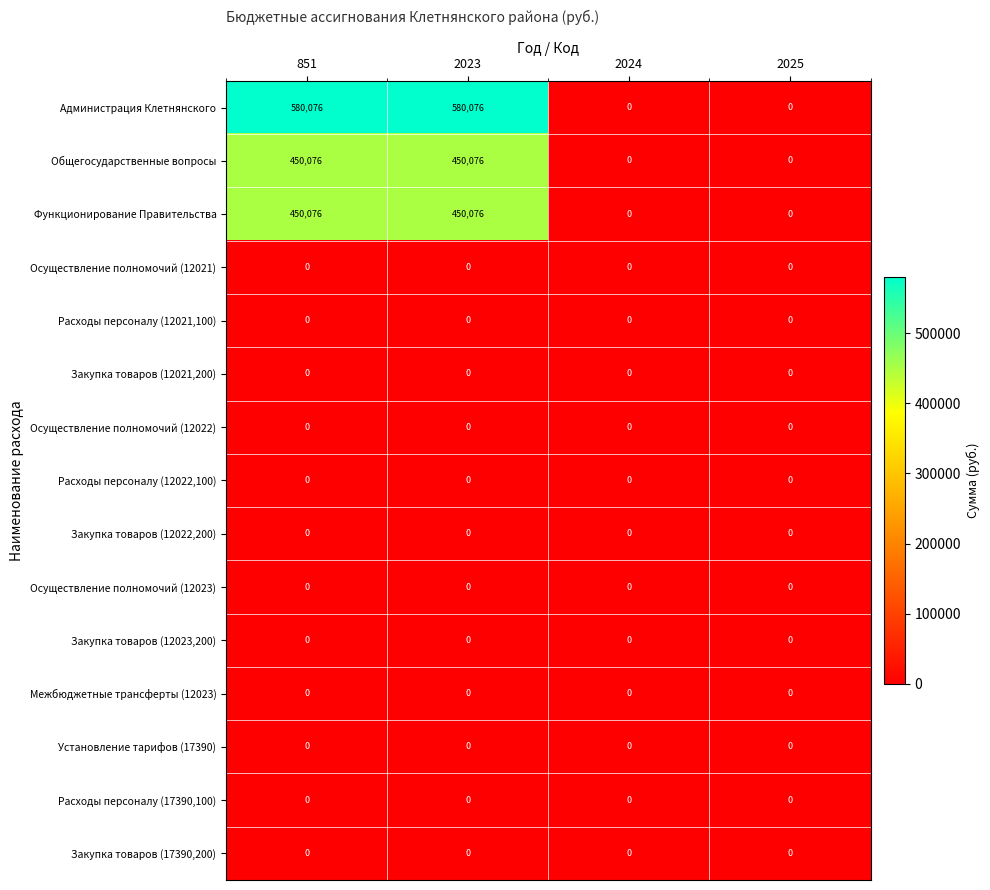

What is the total value across all series at 851?

1480228